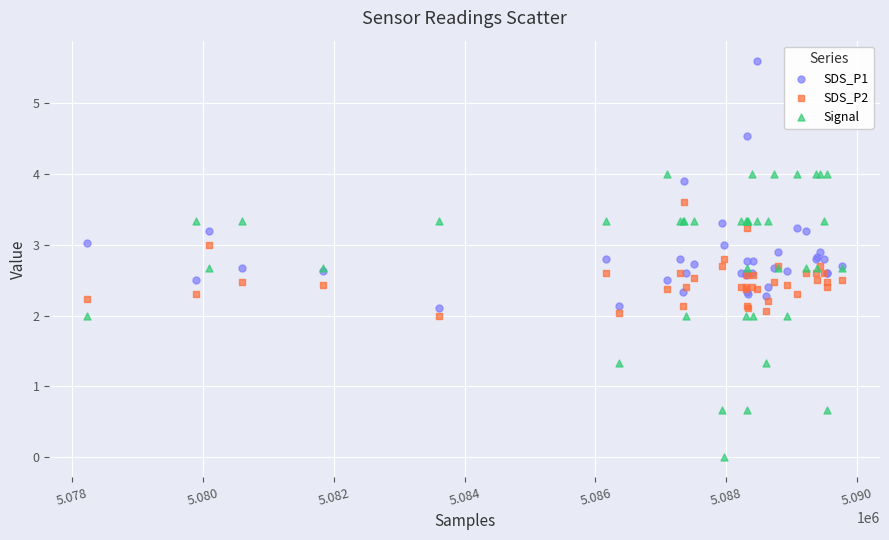

Which series reaches the minimum Y coordinate?

Signal